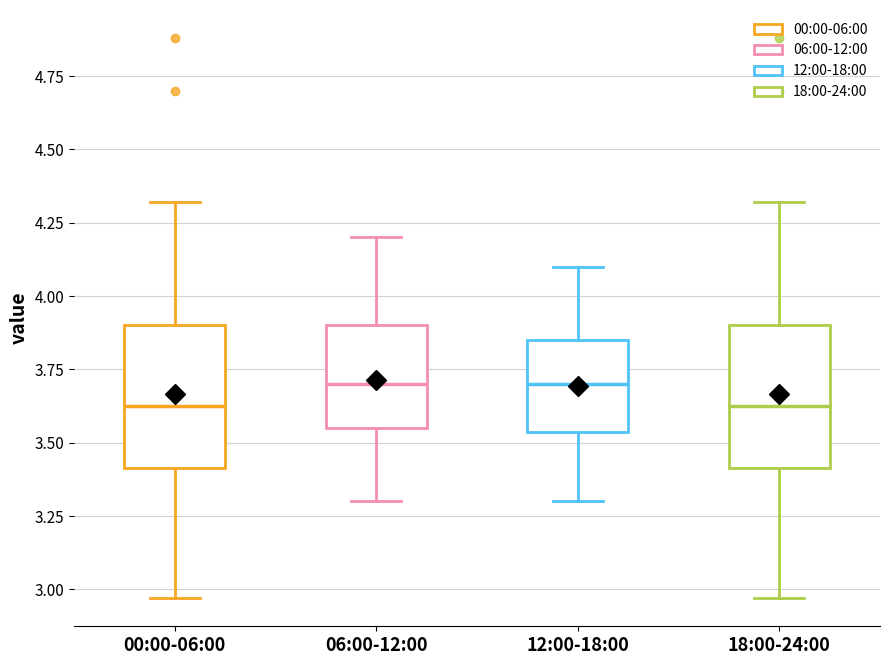

Reading left to right, transcribe this box plot: for each box, give where its median line is, the range the box spans, and where its two whiskers end, as read against the y-axis. The values are not printed on the chart, so give them approximately, as read against the axis.

00:00-06:00: median 3.65, box 3.40 to 3.90, whiskers 2.95 to 4.30
06:00-12:00: median 3.70, box 3.55 to 3.90, whiskers 3.30 to 4.20
12:00-18:00: median 3.70, box 3.55 to 3.85, whiskers 3.30 to 4.10
18:00-24:00: median 3.65, box 3.40 to 3.90, whiskers 2.95 to 4.30